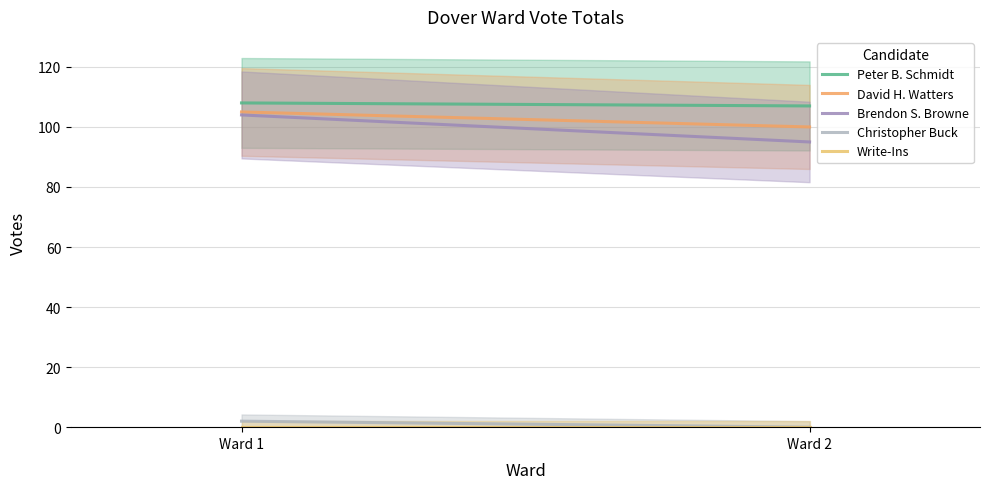

Is it true that Peter B. Schmidt equals 177 at Ward 2?

False